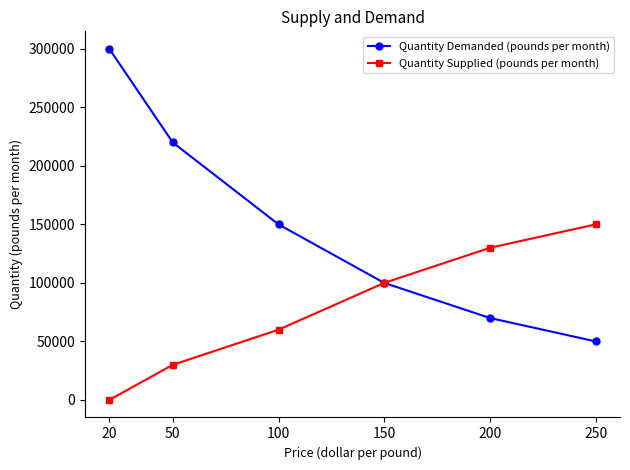

The Quantity Supplied (pounds per month) series shows 0 at 20. True or false?

True